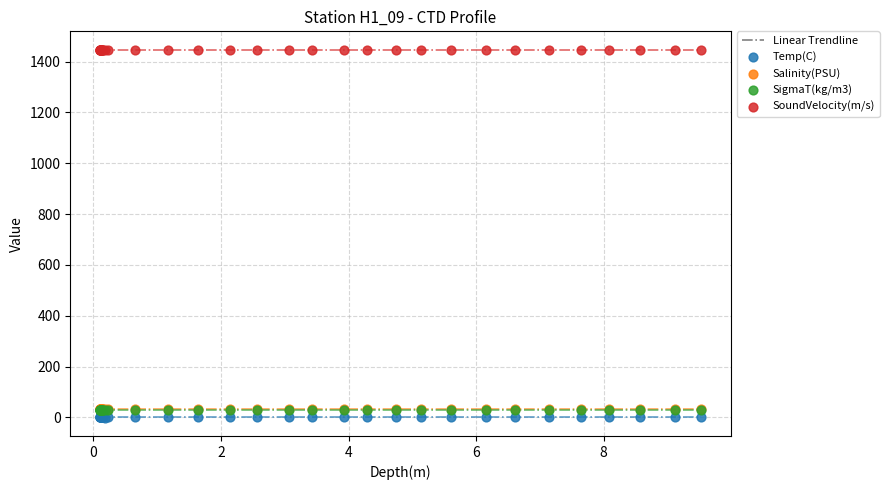

Which series contains the highest Y value?

SoundVelocity(m/s)